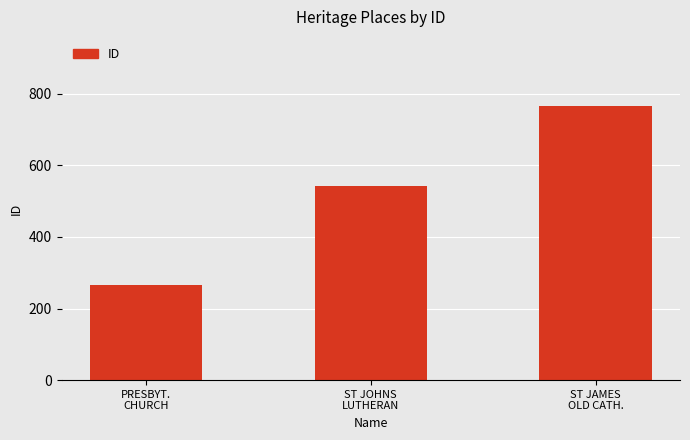

Reading right to left, extract all data points from this chart.

767	543	265